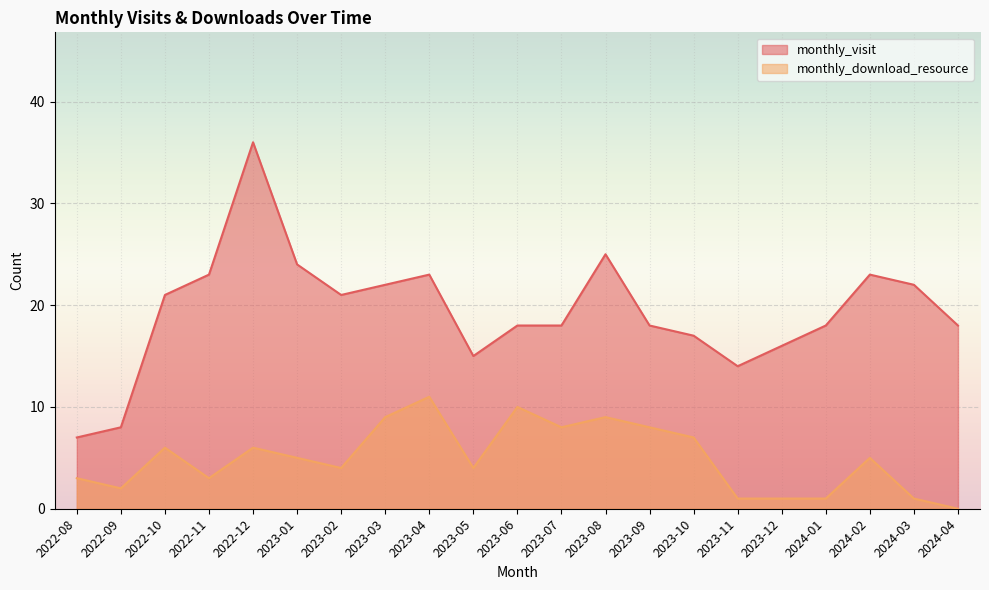

What is the difference between the second highest and second lowest values in the monthly_visit series?

17